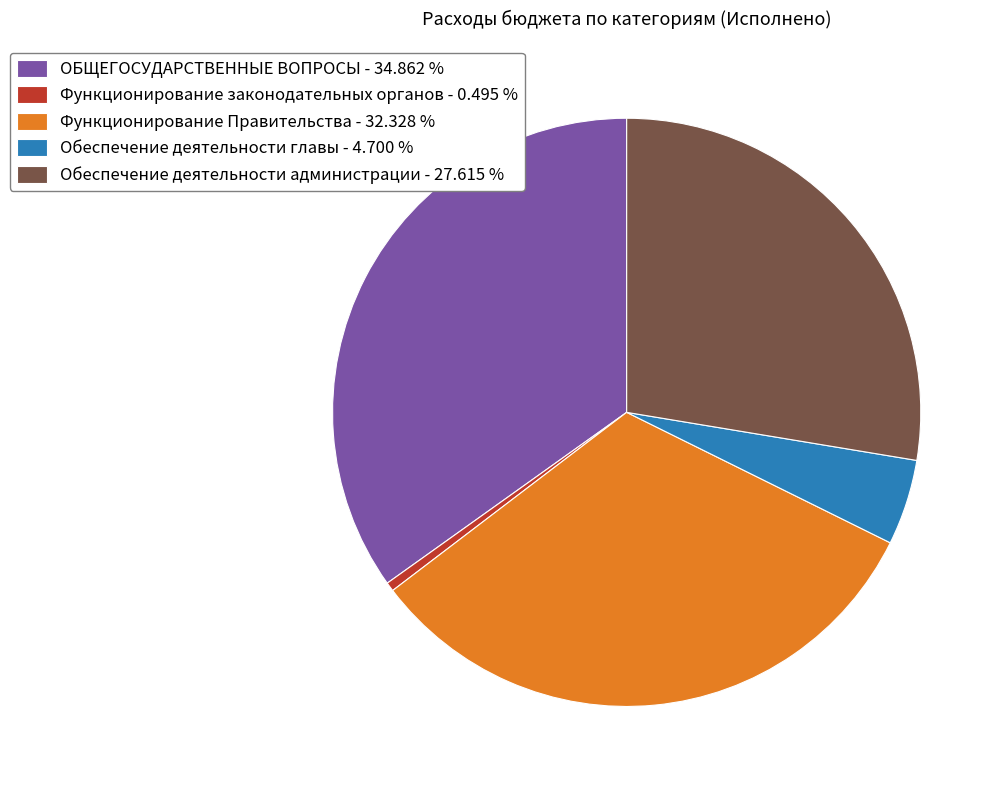

Approximately how many times larger is the value at Функционирование Правительства - 32.328 % compared to Обеспечение деятельности администрации - 27.615 %?

1.2